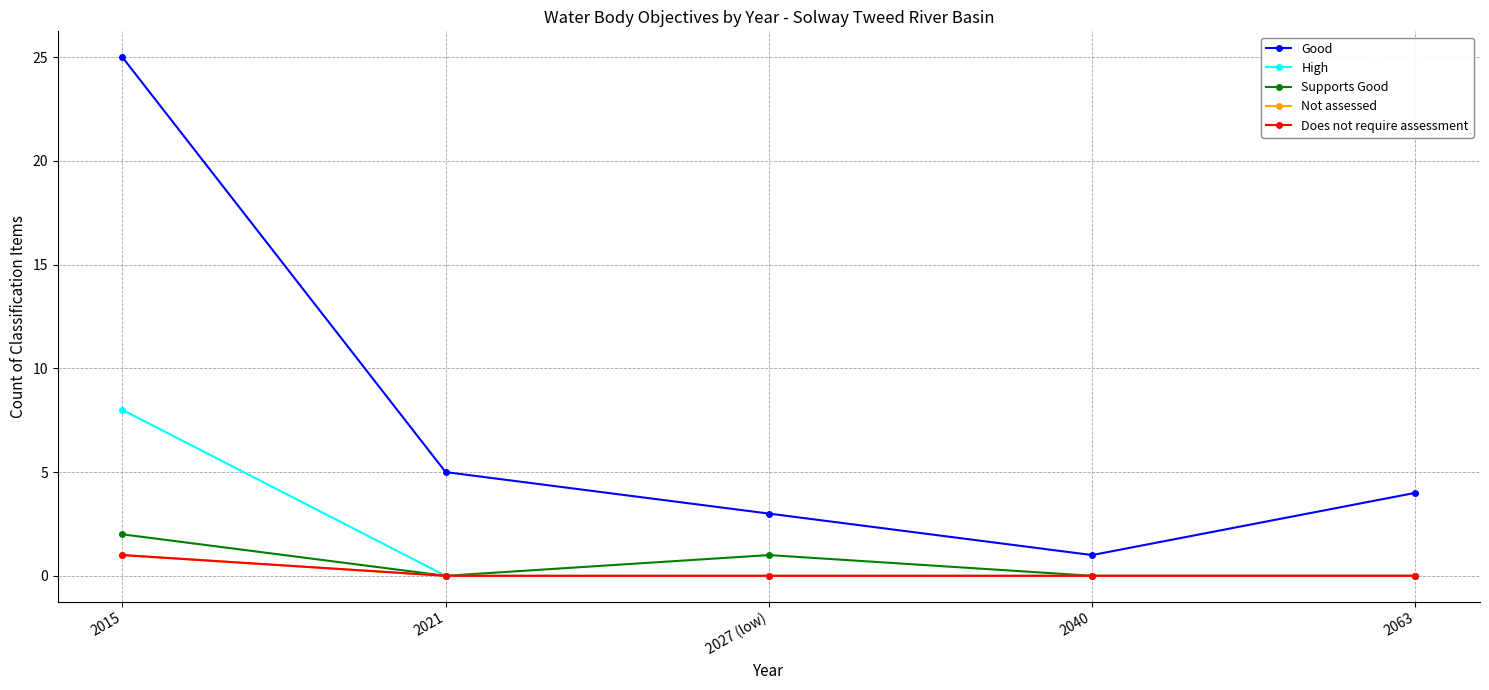

At which label is Good closest to 13?

2021